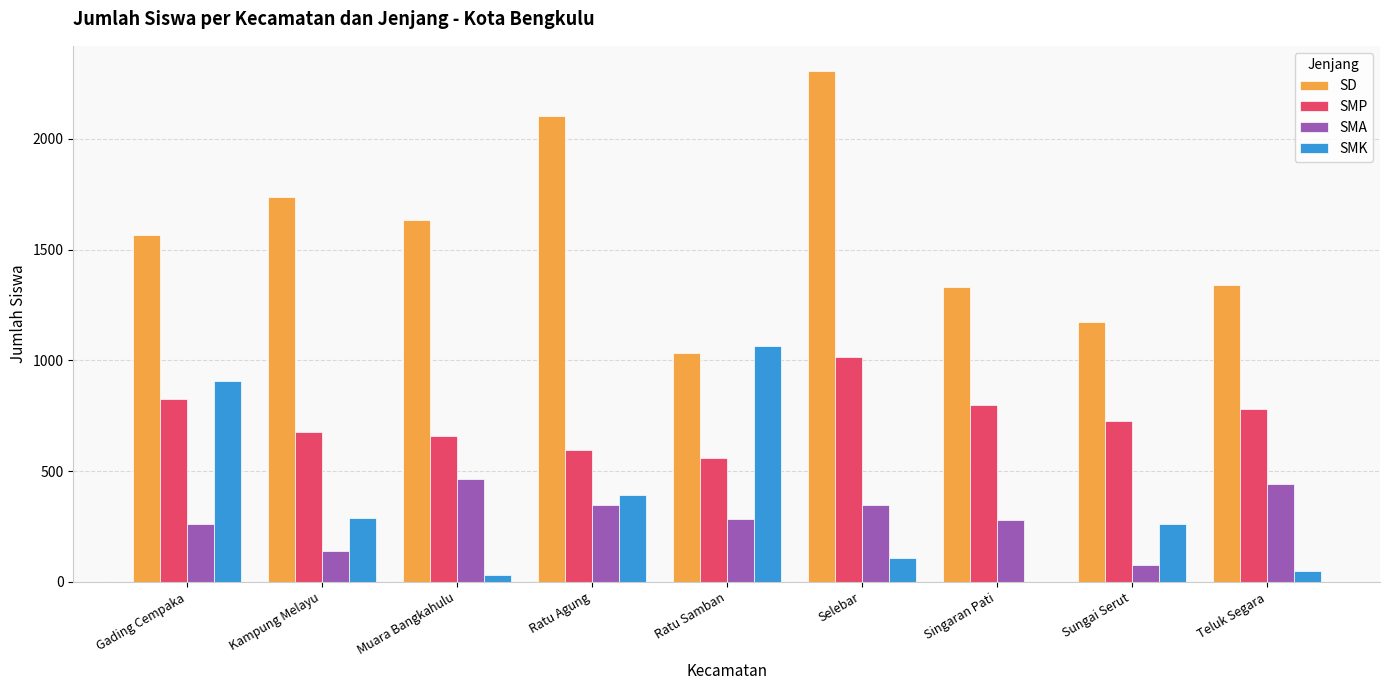

How many distinct data groups are displayed?

4